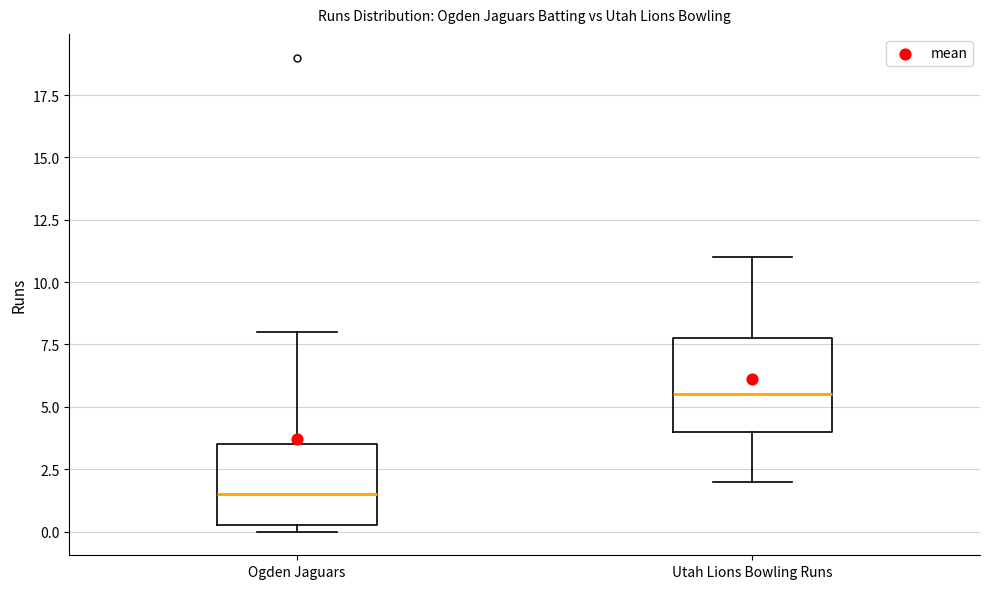

Which box has the highest median line?

Utah Lions Bowling Runs